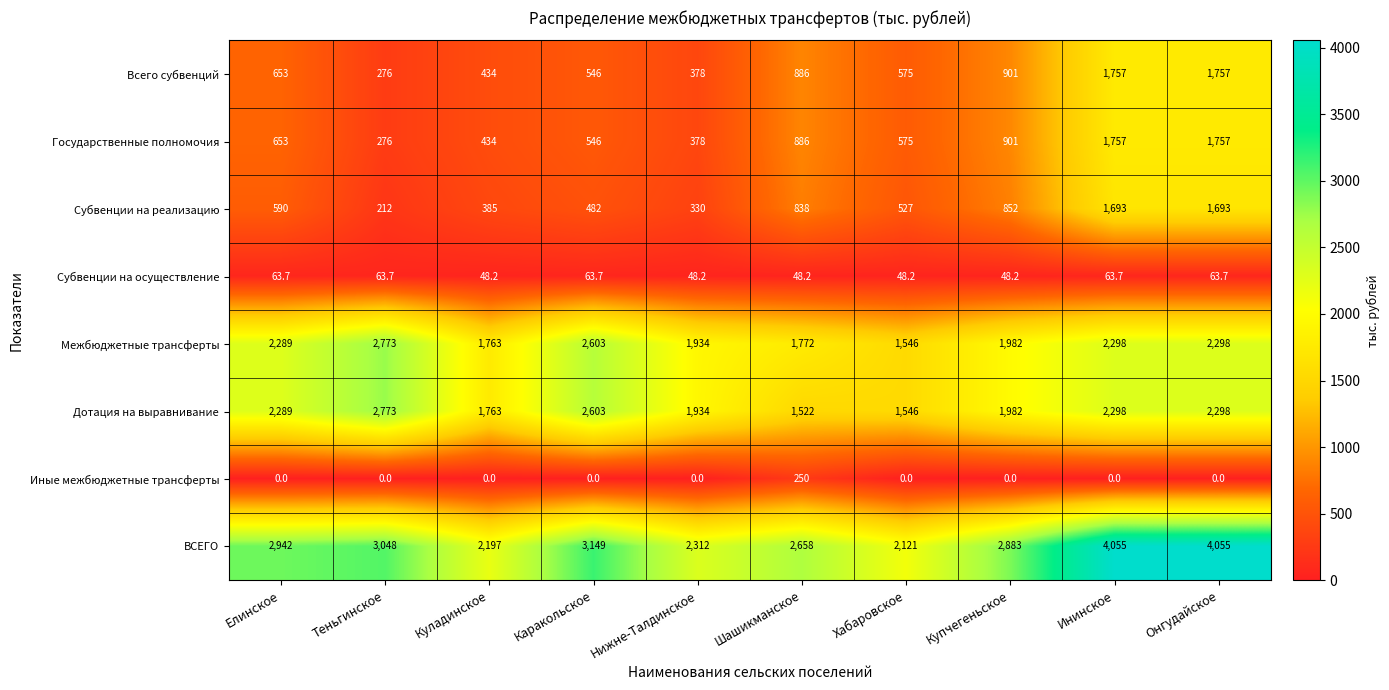

What is the highest value of the Всего субвенций series?

1757.0